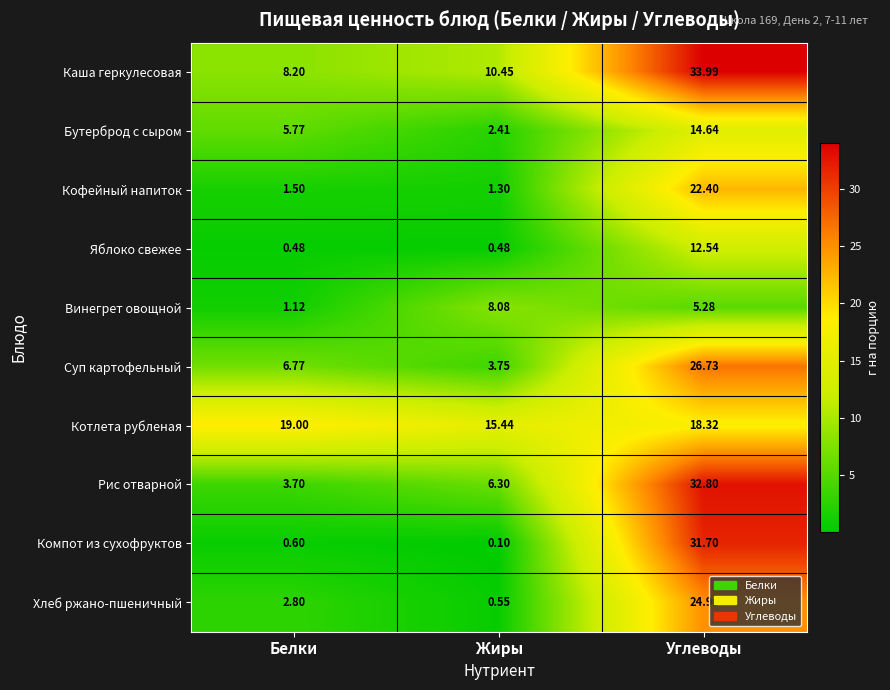

Which series has the largest total across all categories?

Котлета рубленая